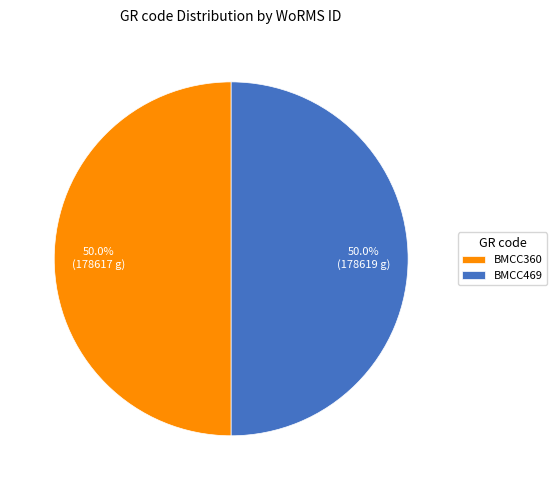

The BMCC360 slice represents 50% of the pie. True or false?

True